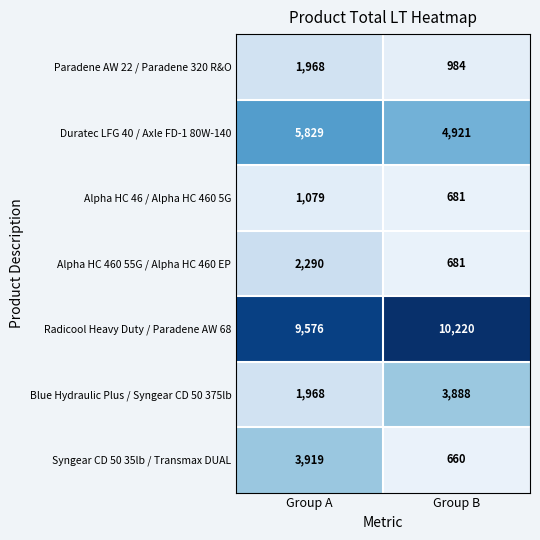

Is it true that Duratec LFG 40 / Axle FD-1 80W-140 equals 3605 at Group A?

False